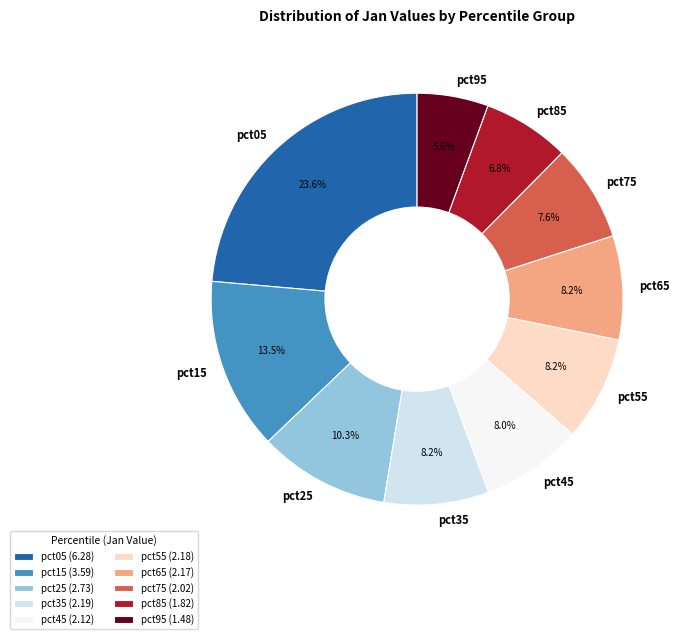

Approximately how many times larger is the value at pct35 compared to pct45?

1.0